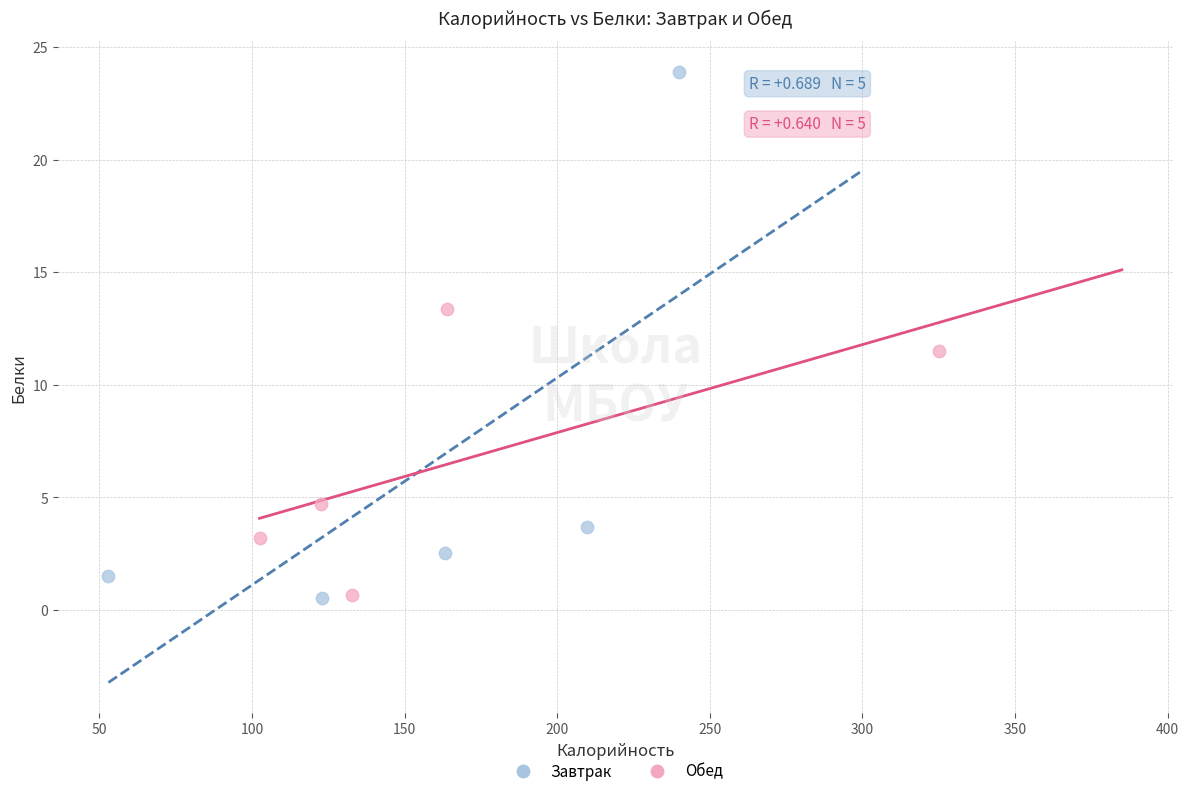

Which series reaches the maximum Y coordinate?

Завтрак